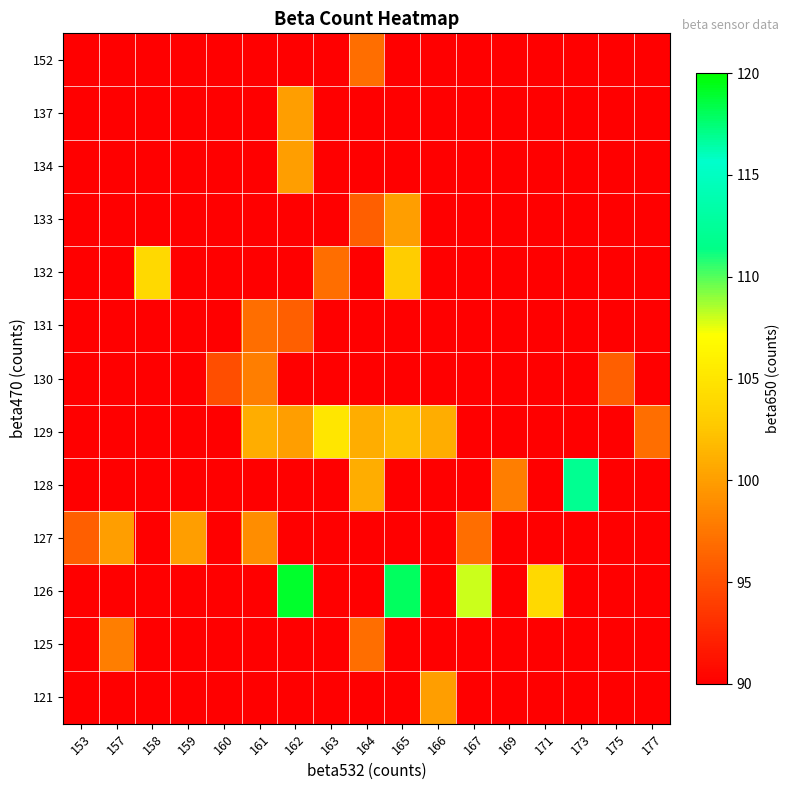

List the series in order of their peak value, highest first.

126, 128, 129, 132, 121, 127, 133, 134, 137, 125, 130, 131, 152